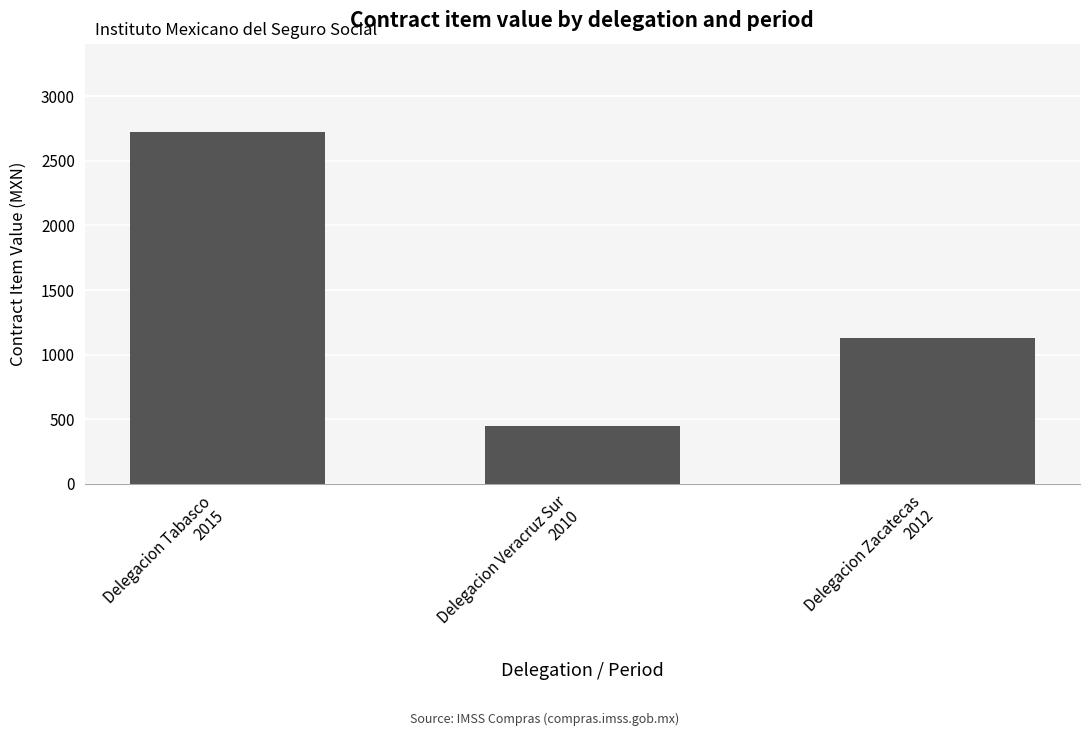

What is the sum of all values?

4303.6